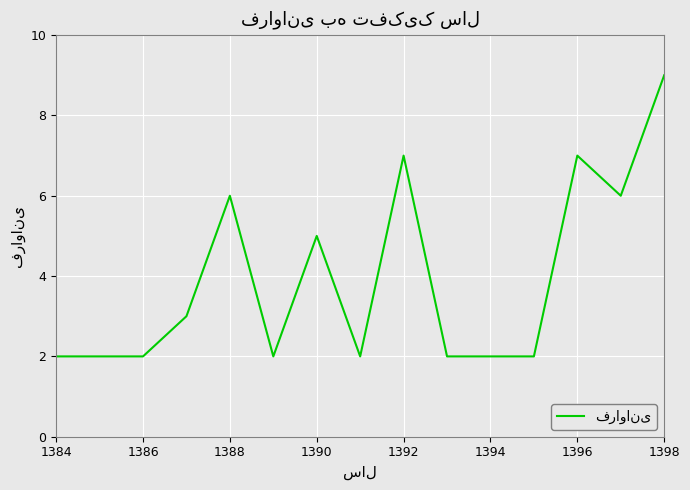

What is the greatest value displayed?

9